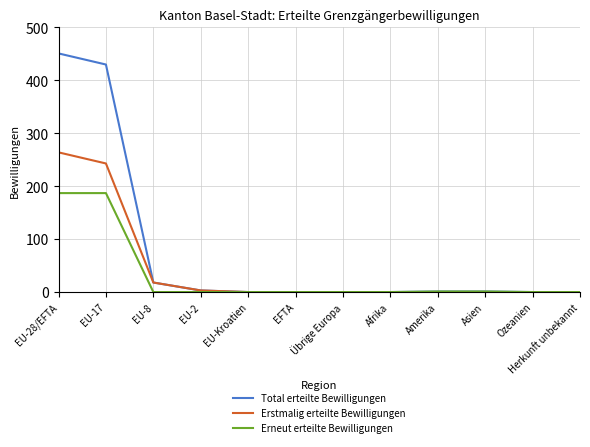

Which series changed the most between EU-28/EFTA and EU-2?

Total erteilte Bewilligungen